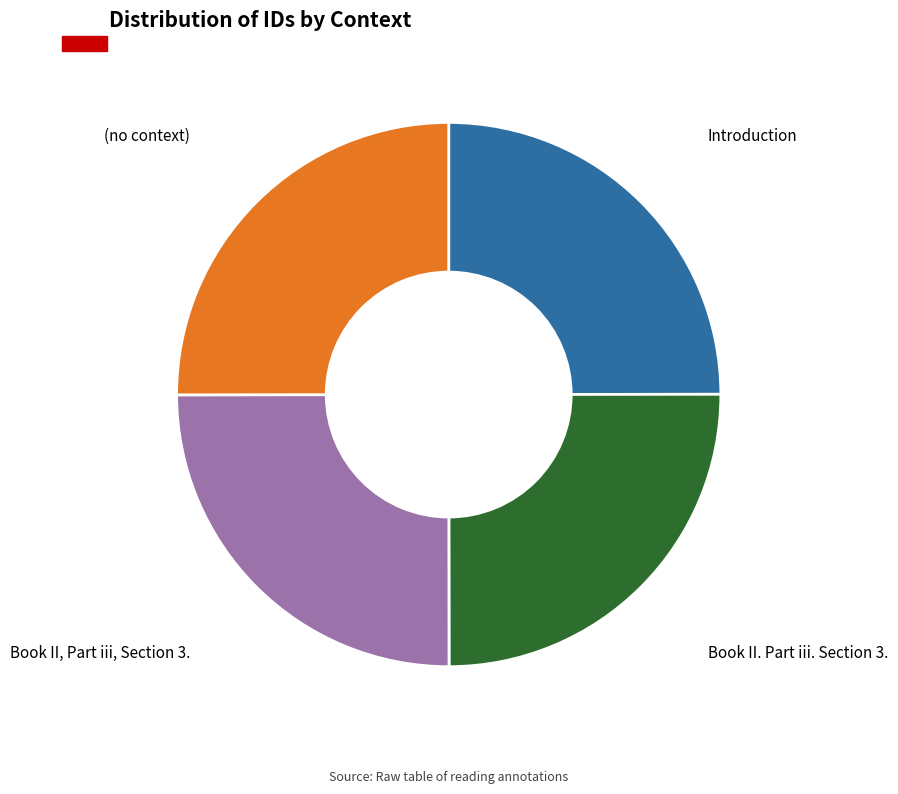

The Book II. Part iii. Section 3. slice represents 25% of the pie. True or false?

True